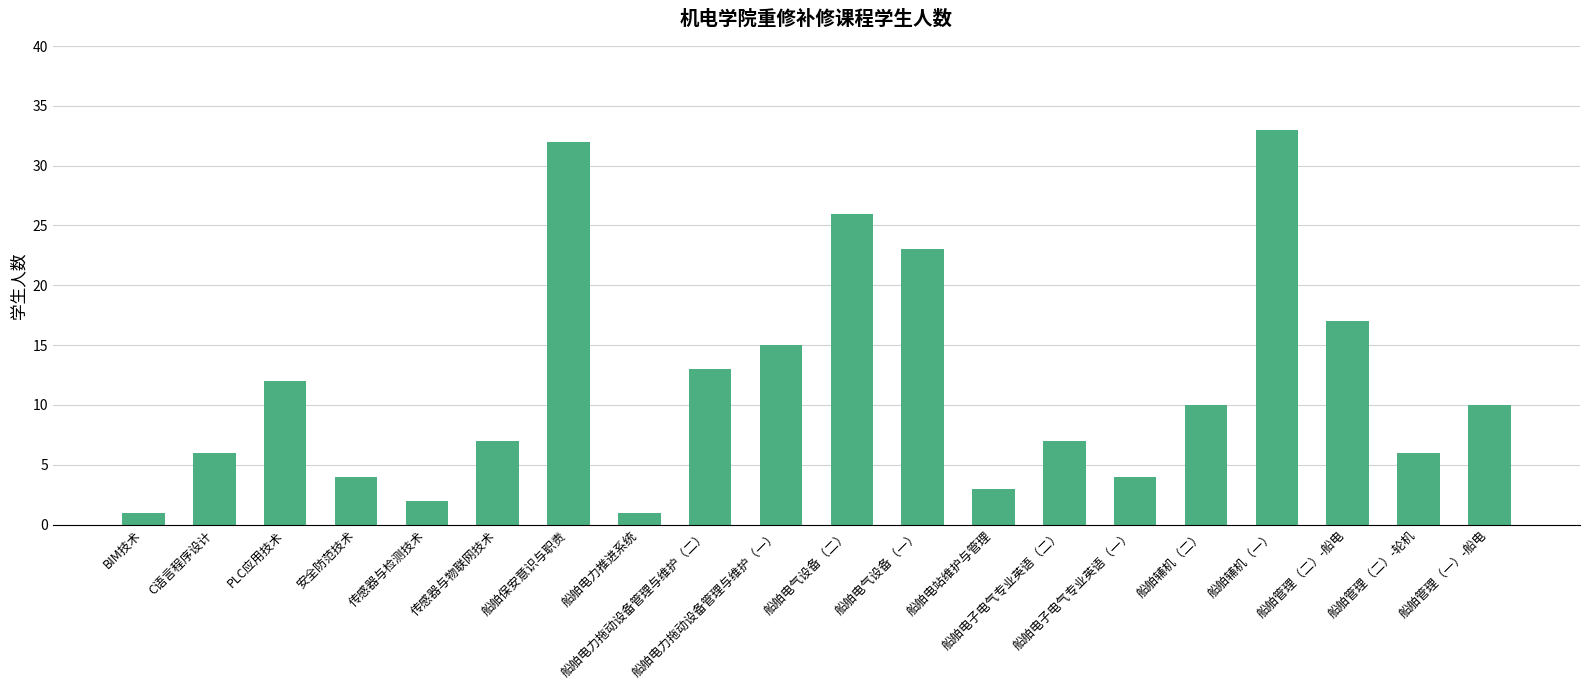

What value does the data have at 船舶管理（二）-轮机?

6